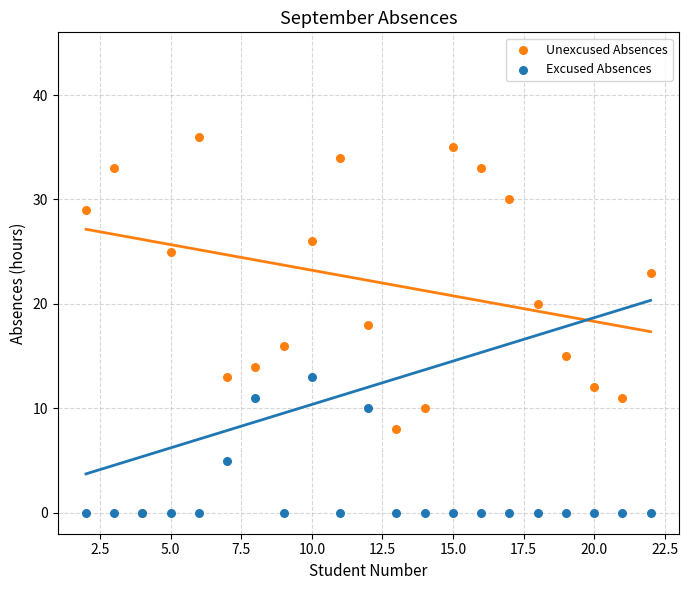

In the Excused Absences series, what Y value is closest to 6?

5